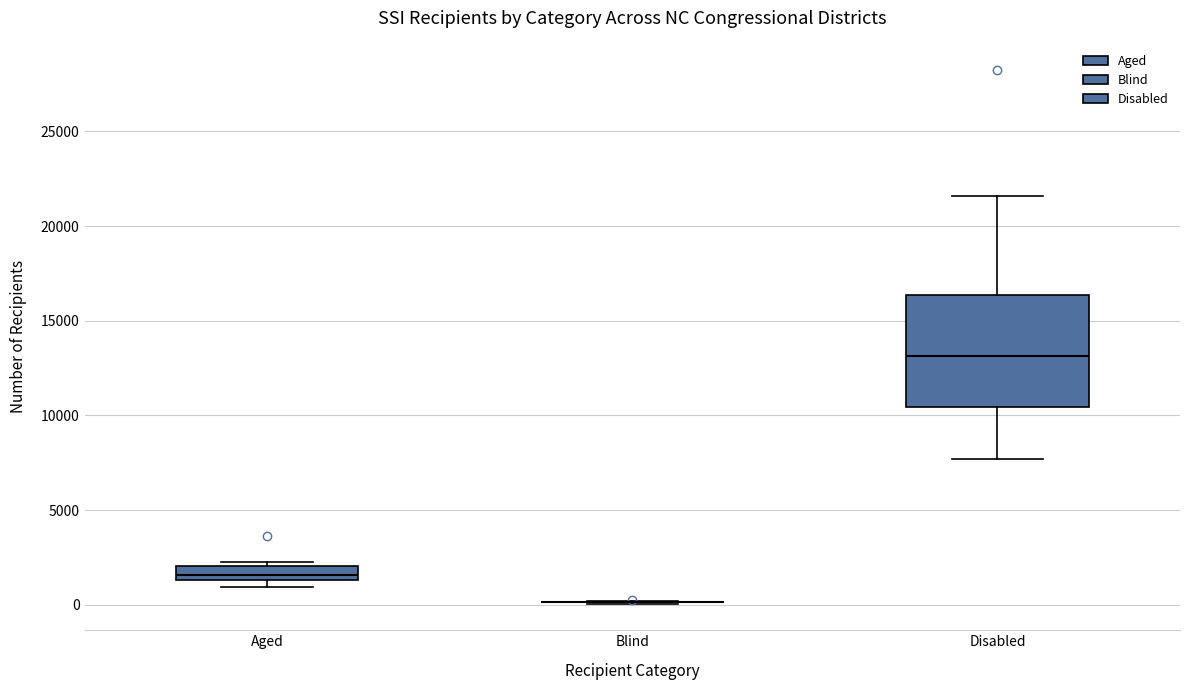

Which box is the tallest, from its lower edge to its upper edge?

Disabled